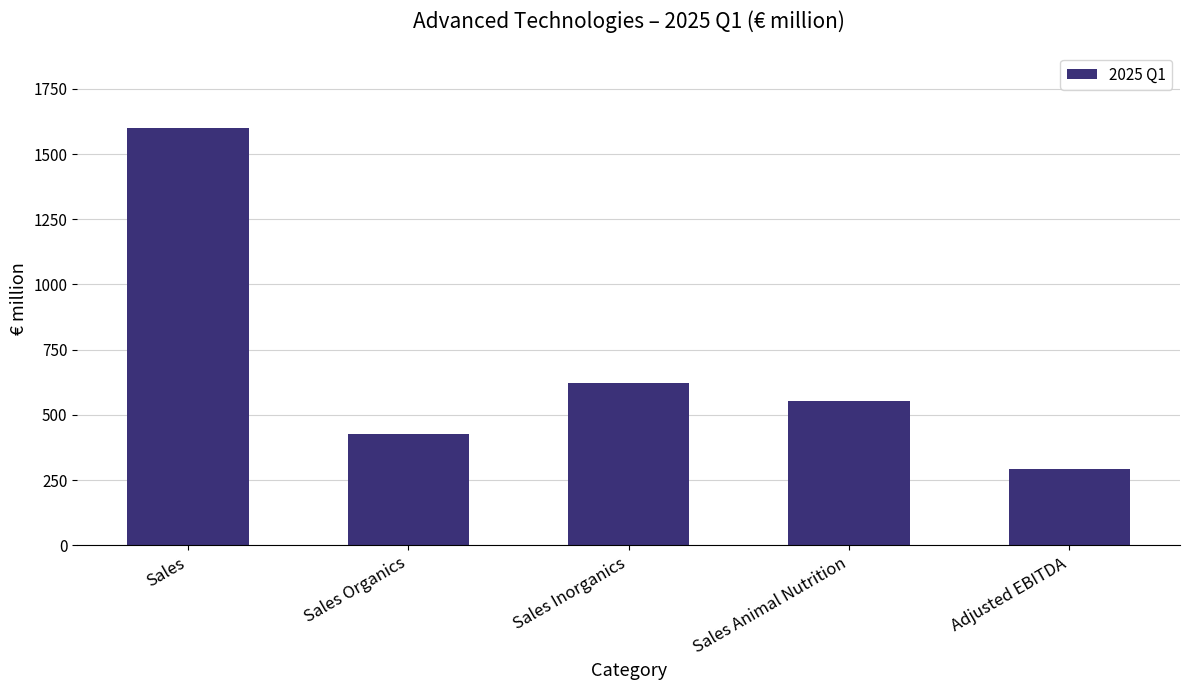

What position from the right is Adjusted EBITDA?

1